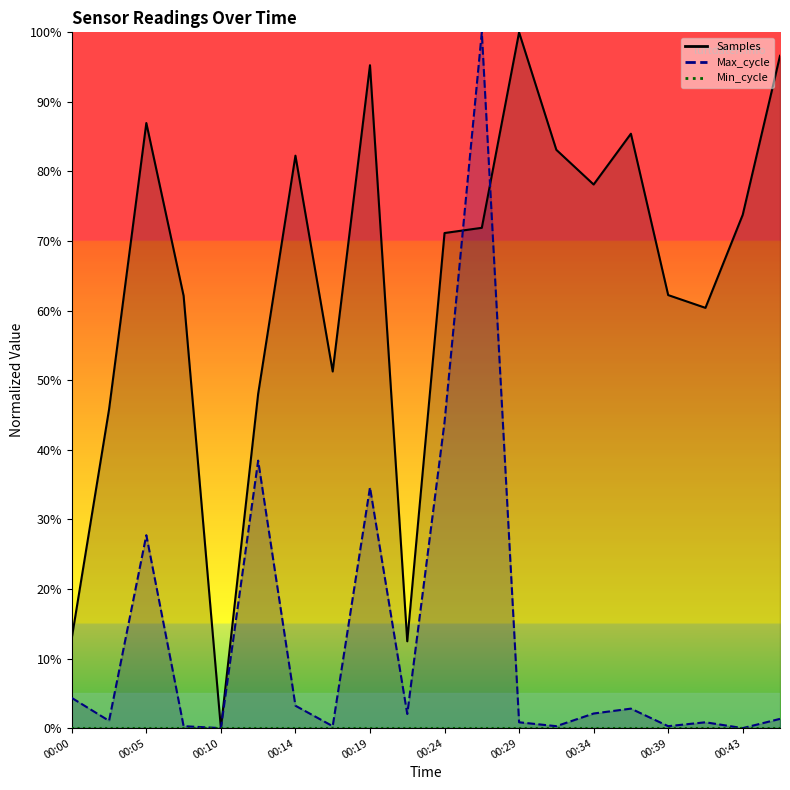

Rank the categories by Samples value from lowest to highest.

00:10, 00:22, 00:00, 00:02, 00:12, 00:17, 00:41, 00:07, 00:39, 00:24, 00:26, 00:43, 00:34, 00:14, 00:31, 00:36, 00:05, 00:19, 00:46, 00:29